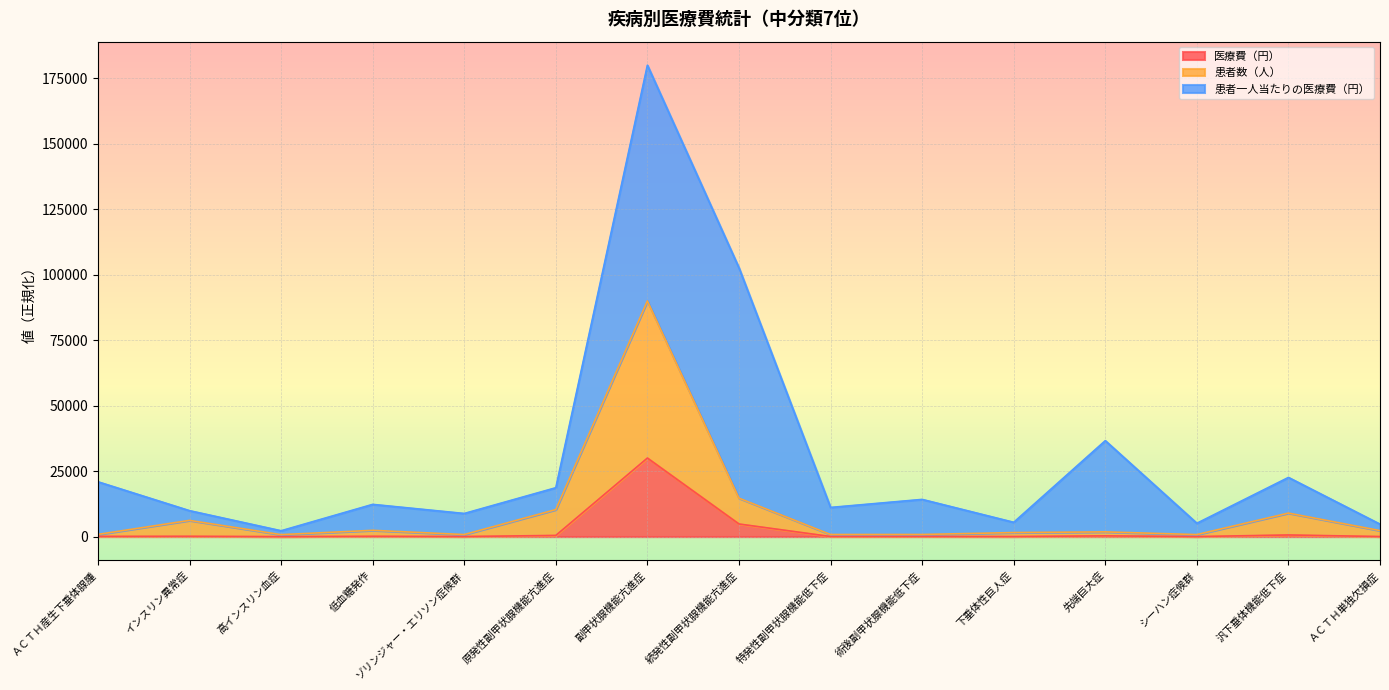

The value of 患者数（人） at 続発性副甲状腺機能亢進症 is 14696.7. True or false?

True